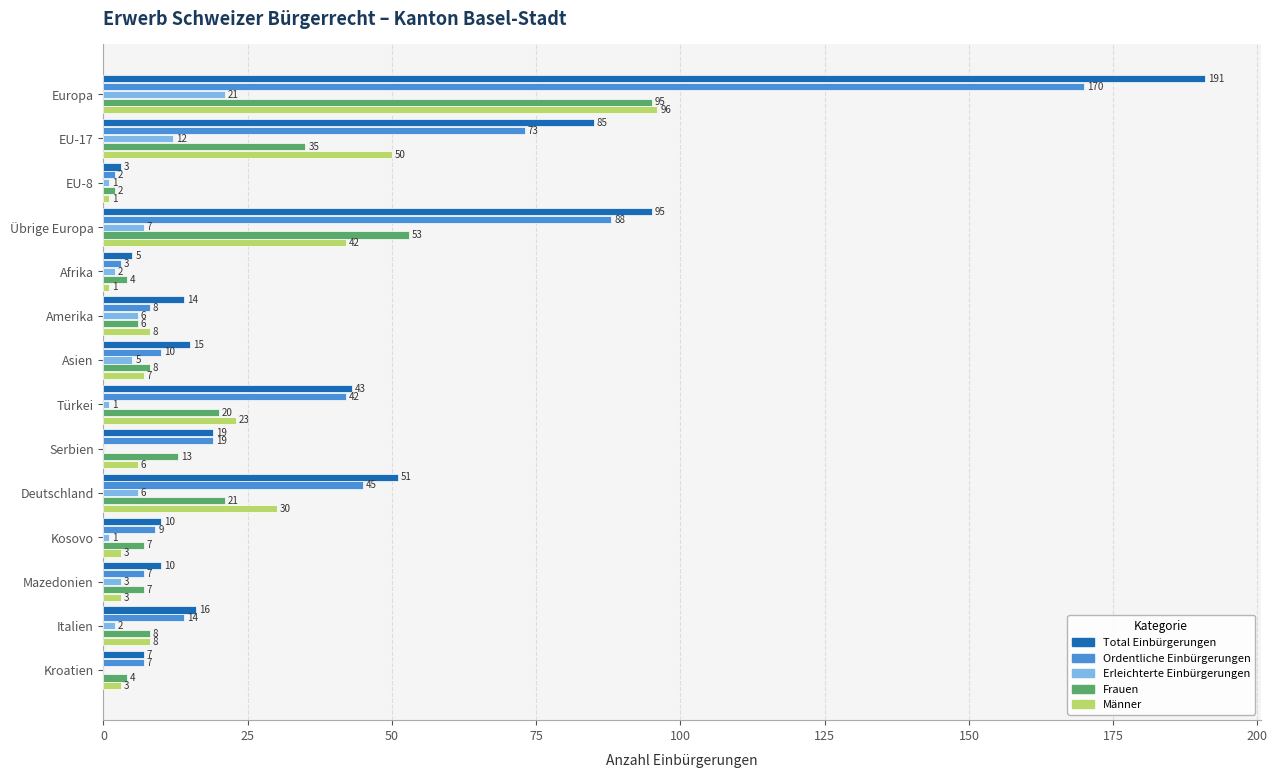

What is the sum of the Frauen values at Kosovo and Kroatien?

11